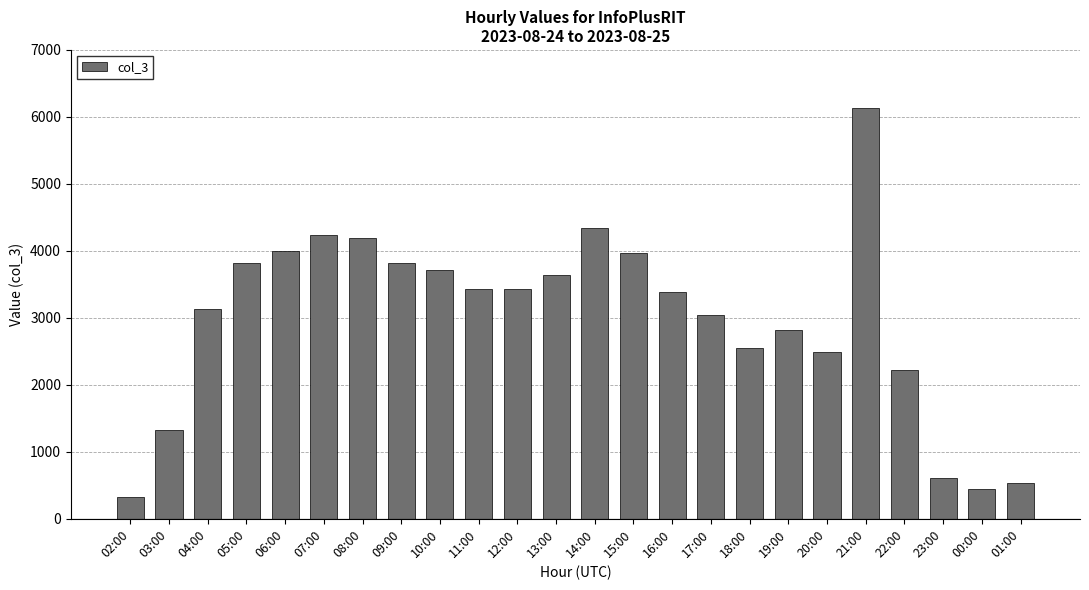

What is the sum of all values?

71585